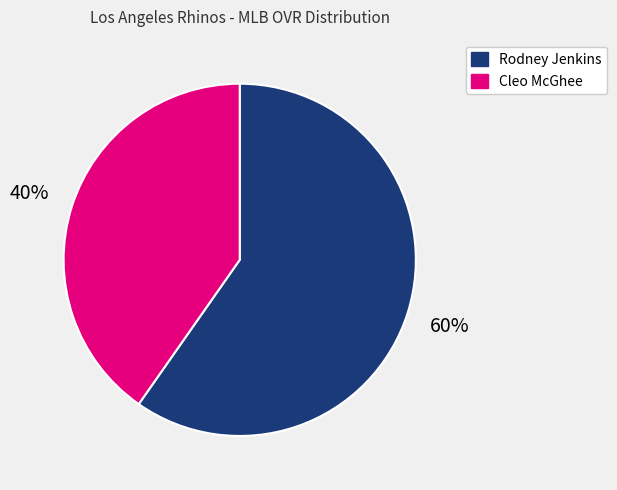

To the nearest percent, what is the average slice percentage?

50%